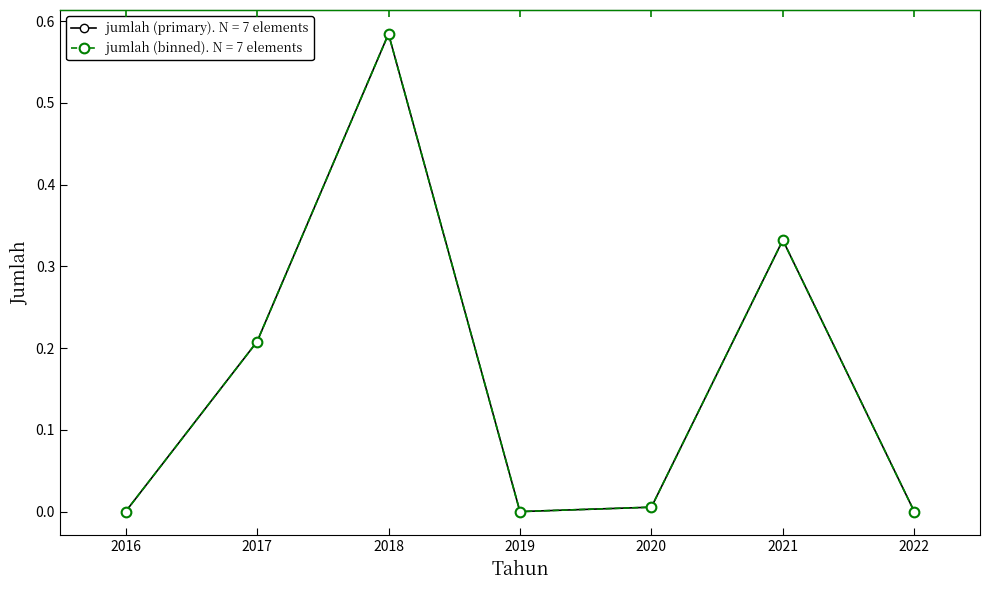

At which category does the chart reach its minimum across all series?

2016